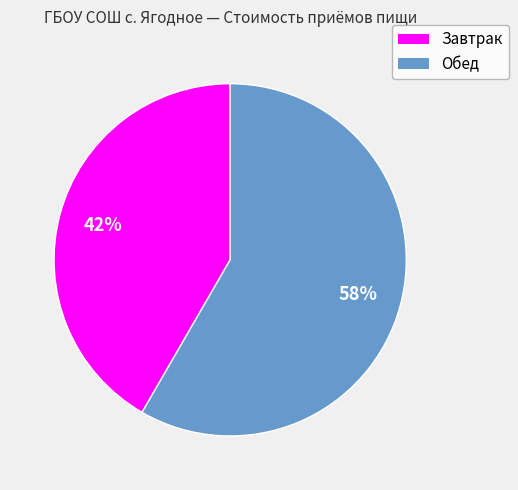

Is Обед the majority of the pie?

Yes